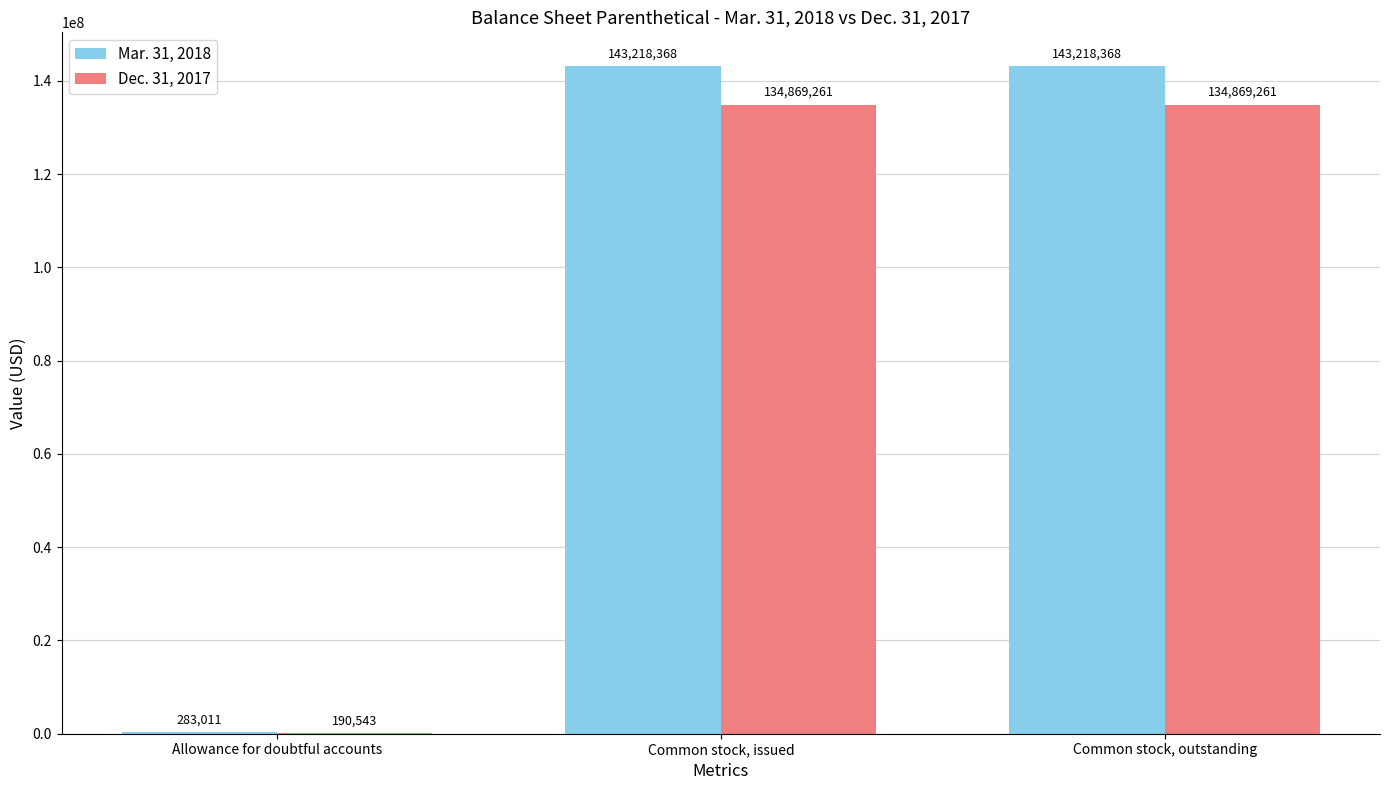

Reading left to right, what are all the values shown in this chart?

Mar. 31, 2018: Allowance for doubtful accounts=283011	Common stock, issued=143218368	Common stock, outstanding=143218368
Dec. 31, 2017: Allowance for doubtful accounts=190543	Common stock, issued=134869261	Common stock, outstanding=134869261